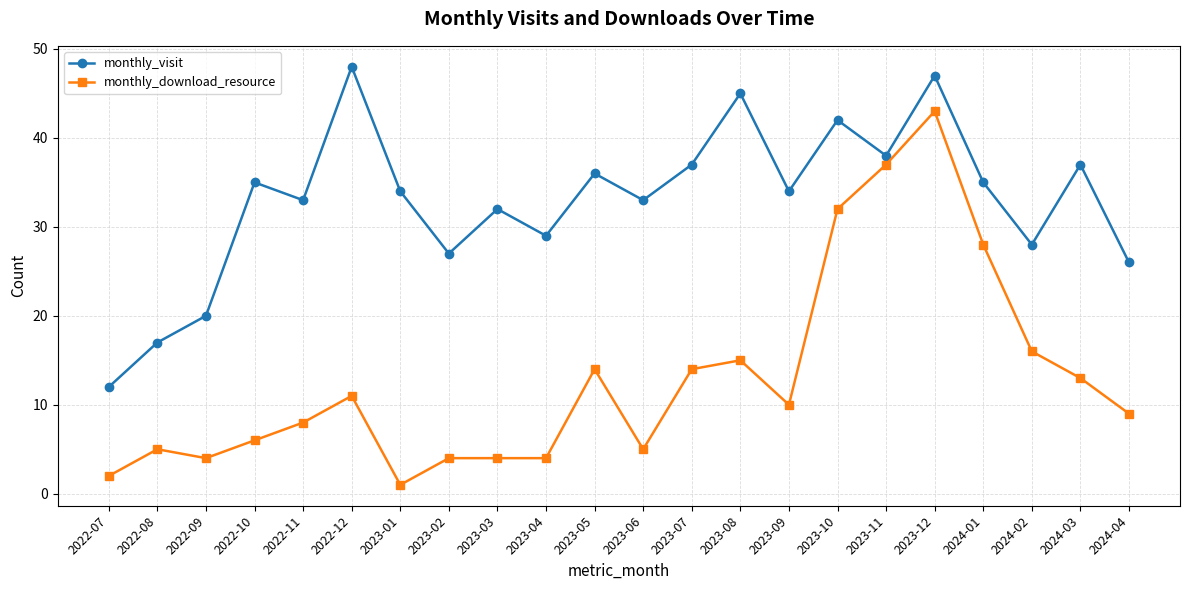

In monthly_visit, how many points are higher than both neighbors (excluding endpoints)?

8